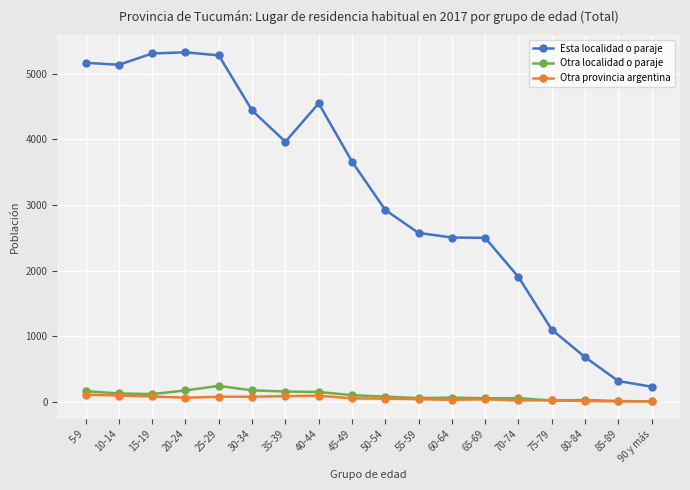

The Otra localidad o paraje series shows 172 at 20-24. True or false?

True